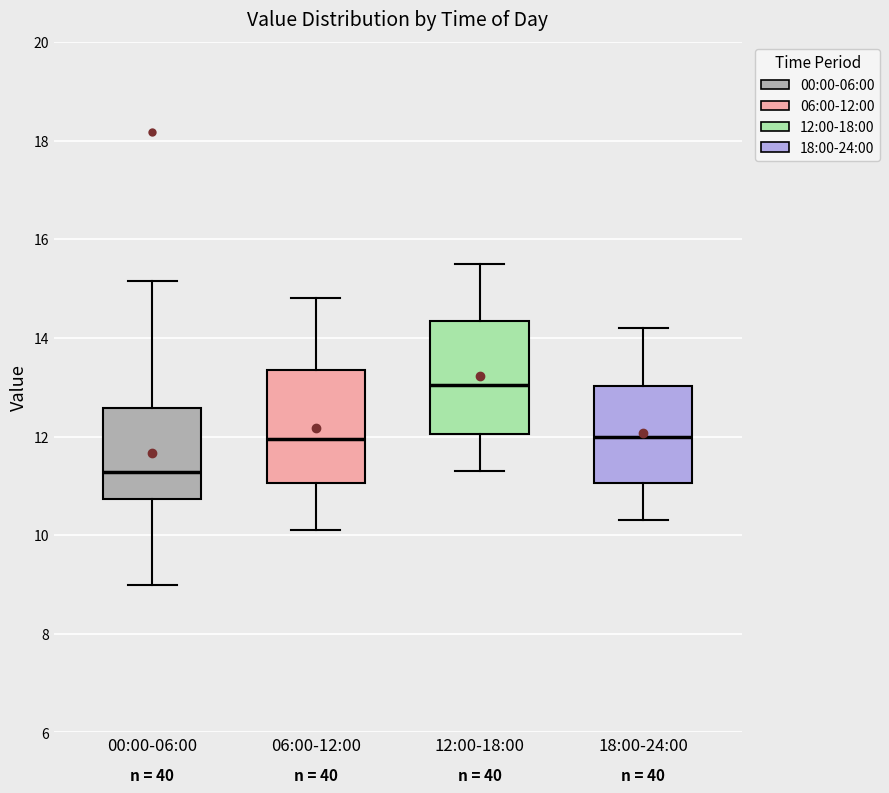

Which box's median line is the lowest?

00:00-06:00